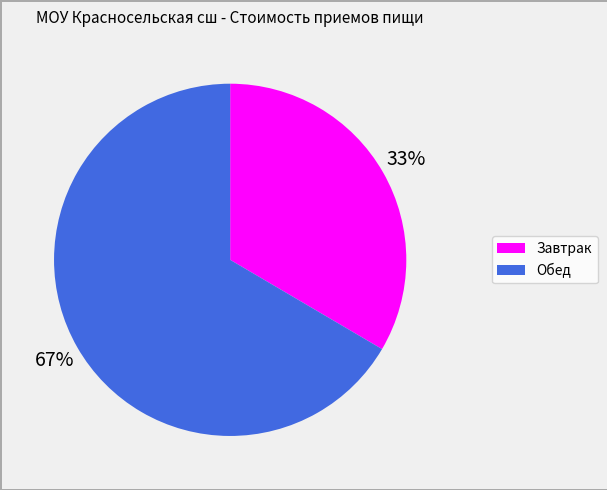

Approximately how many times larger is the value at Обед compared to Завтрак?

2.0